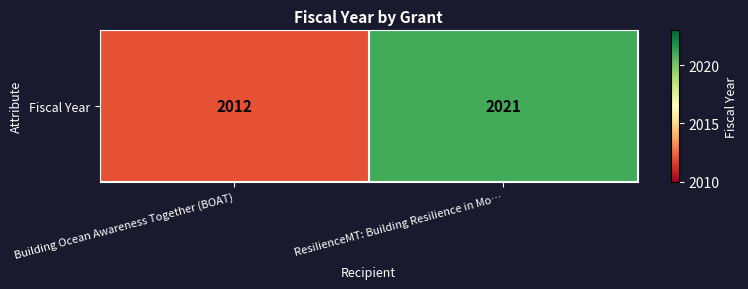

At which category does the chart reach its peak across all series?

ResilienceMT: Building Resilience in Mo…